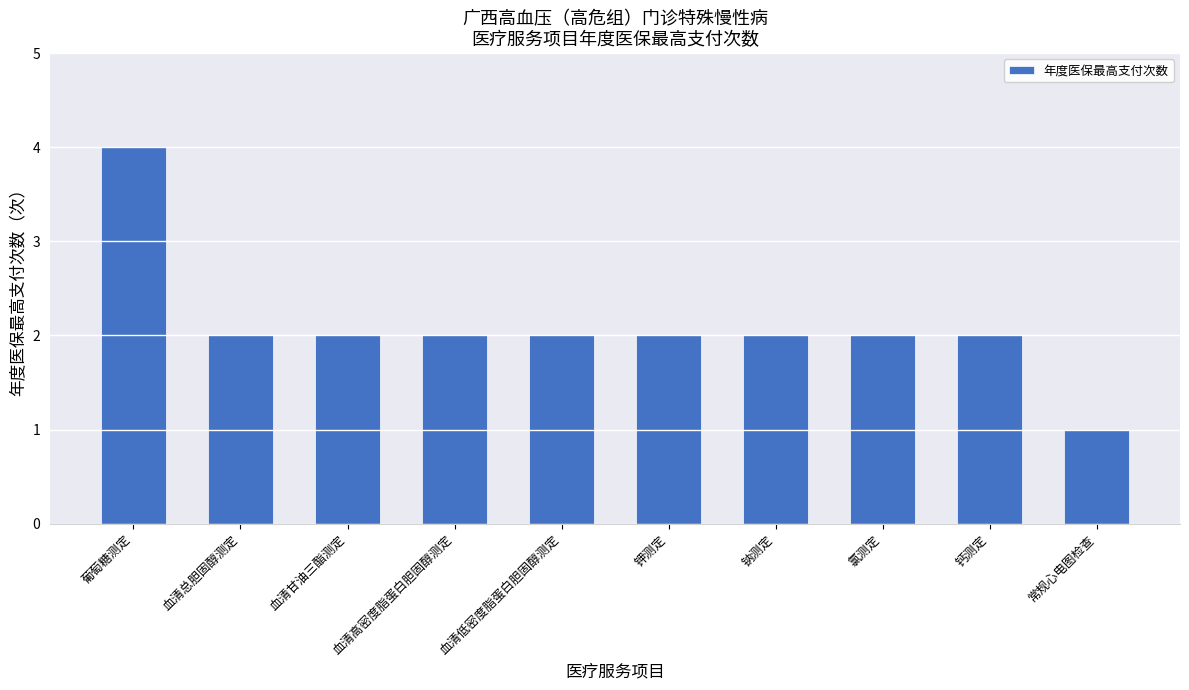

The value at 血清甘油三酯测定 is 1. True or false?

False